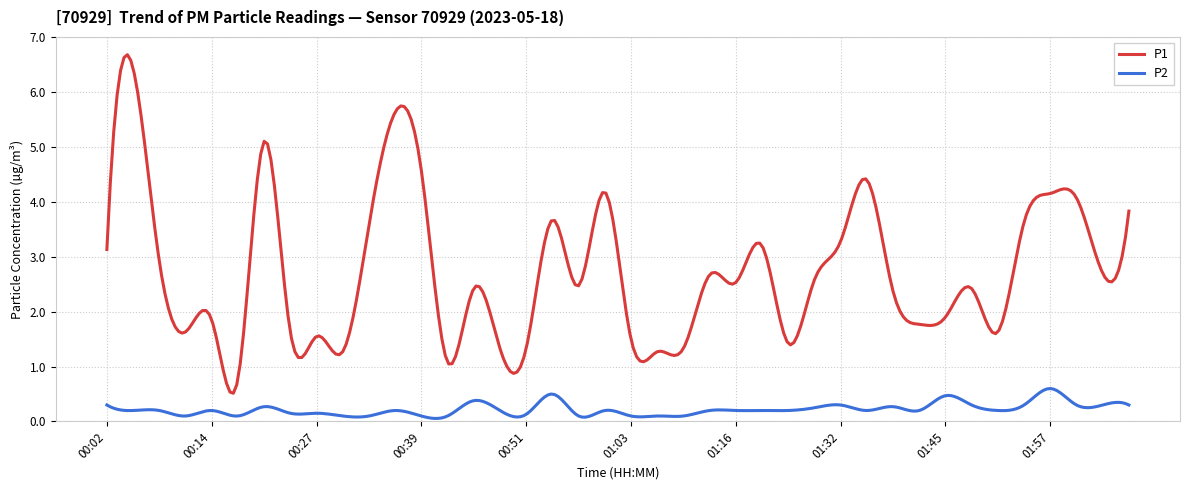

What is the maximum value shown in the chart?

6.7